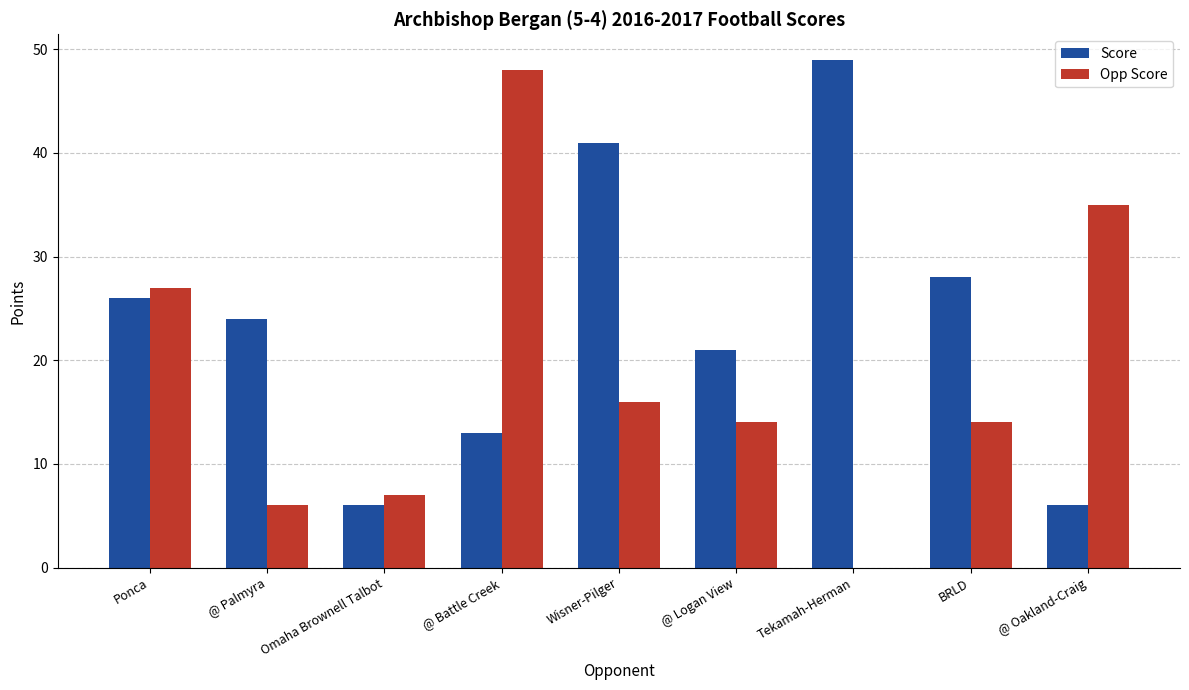

Between Ponca and Wisner-Pilger, which series saw the biggest shift?

Score